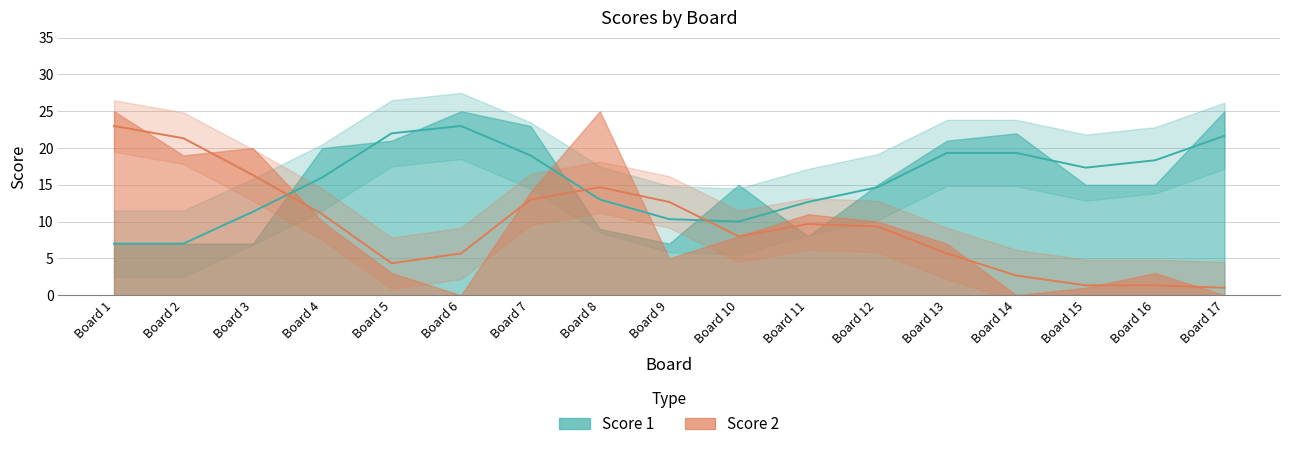

Is the value of Score 2 at 12 greater than the value of Score 1 at 11?

Yes